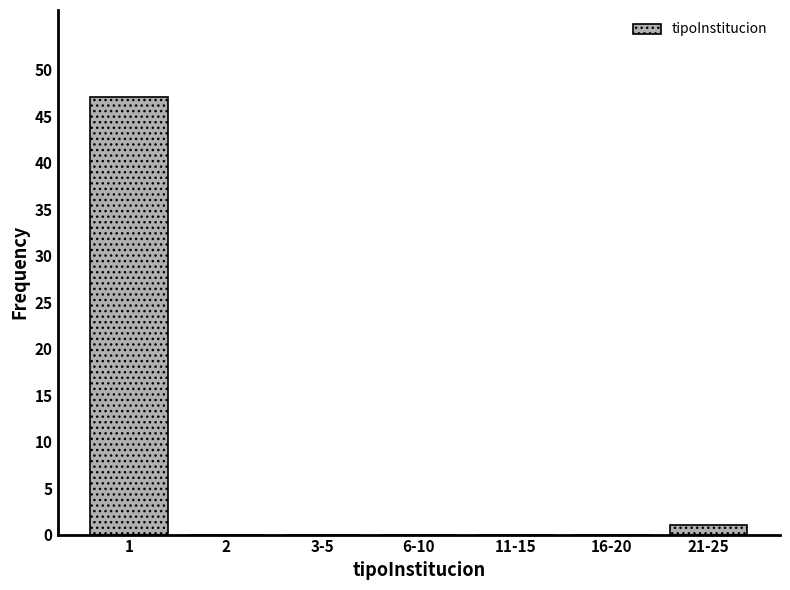

Reading left to right, transcribe all the data shown in this chart.

1=47	2=0	3-5=0	6-10=0	11-15=0	16-20=0	21-25=1